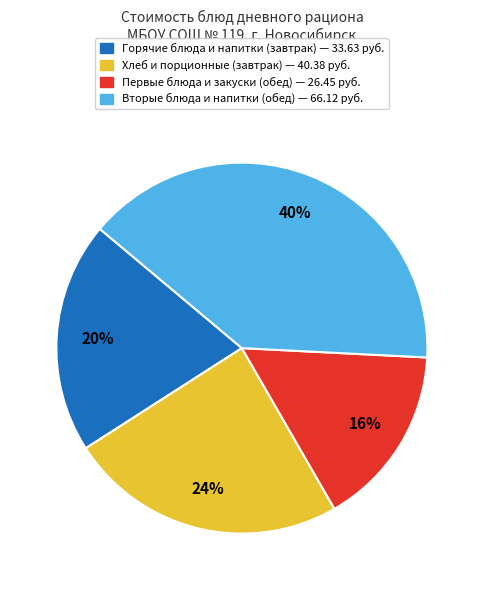

Is there a majority slice in this chart?

No